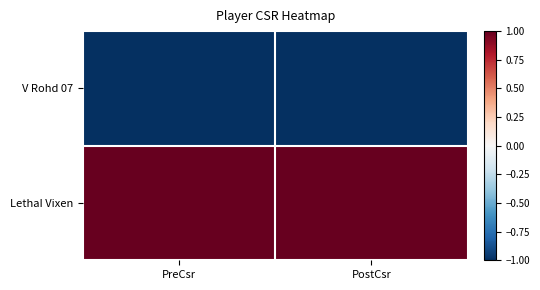

Between PreCsr and PostCsr, which series saw the biggest shift?

V Rohd 07